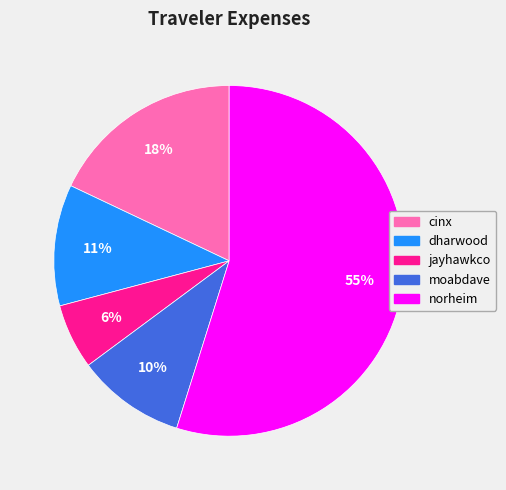

What is the ratio of the value at cinx to the value at moabdave?

1.8